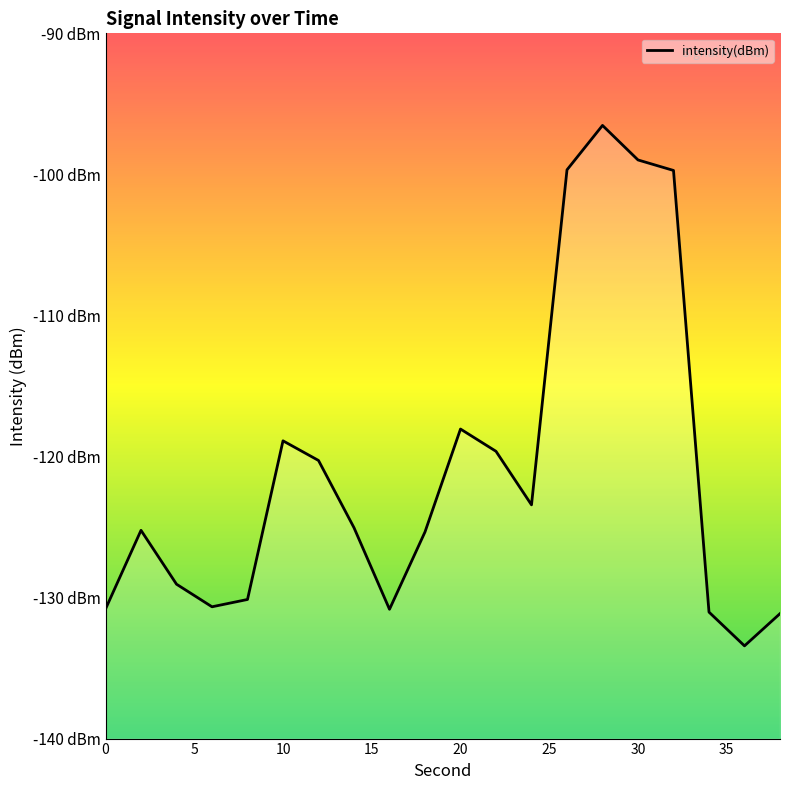

Which category has the highest value across all series?

28